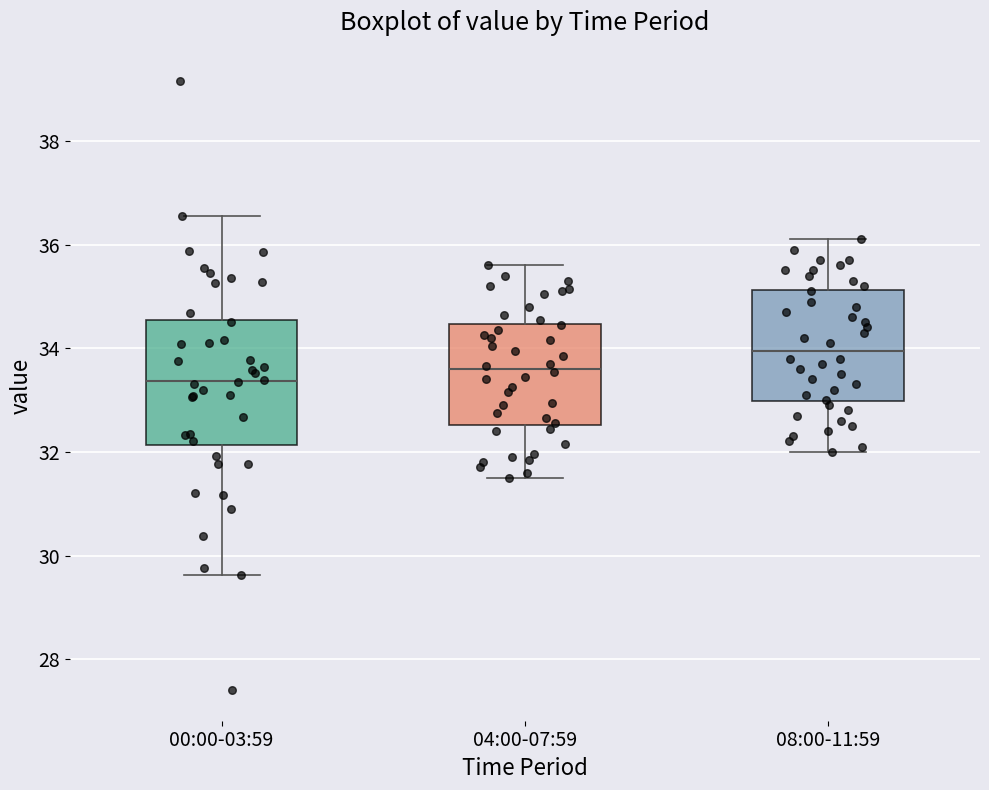

Which box's median line is the highest?

08:00-11:59